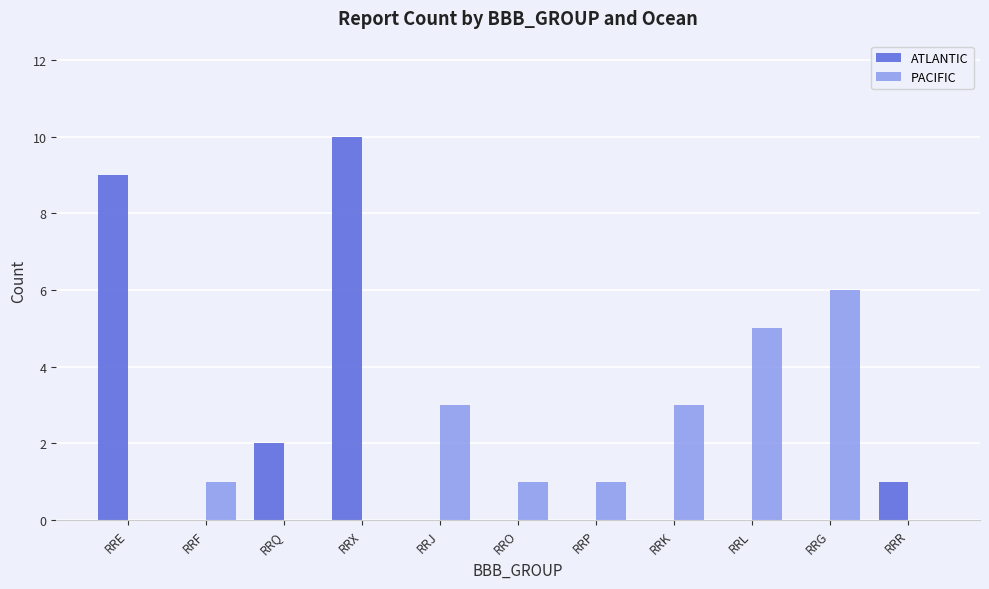

What is the difference between the PACIFIC values at RRP and RRX?

1